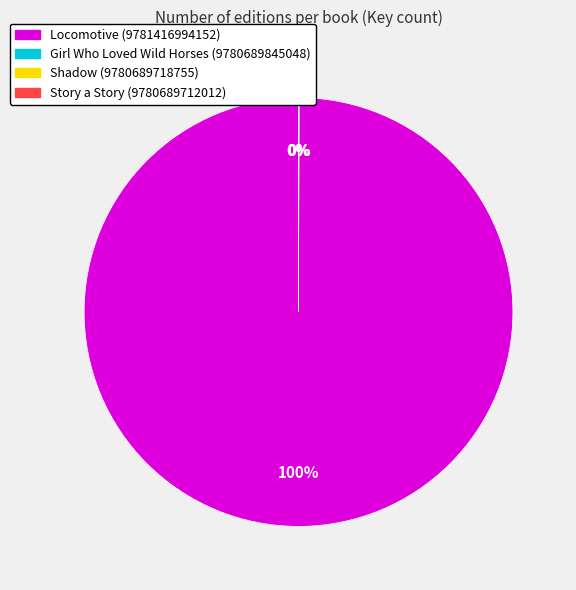

To the nearest percent, what percentage of the pie is Locomotive (9781416994152)?

100%